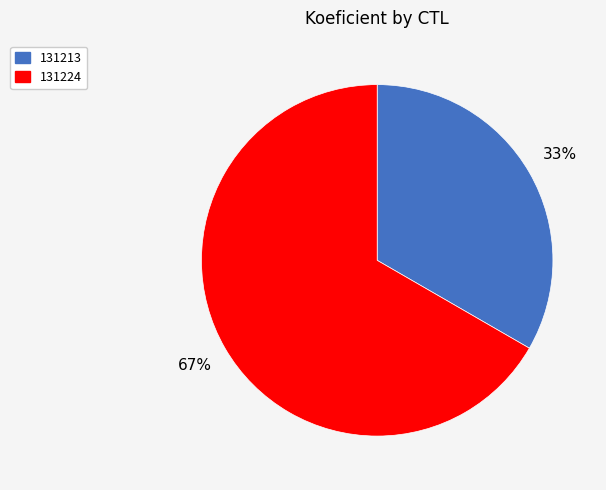

To the nearest percent, what portion does 131213 represent?

33%